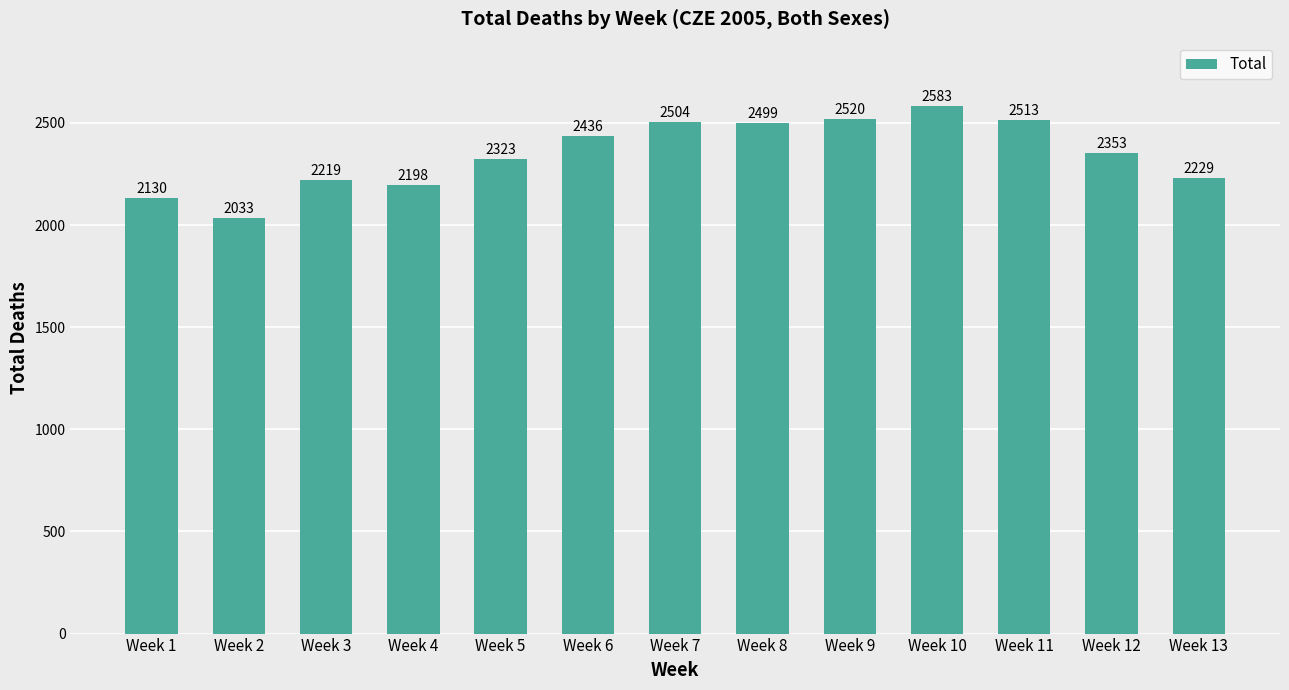

Which has a higher value, Week 13 or Week 12?

Week 12